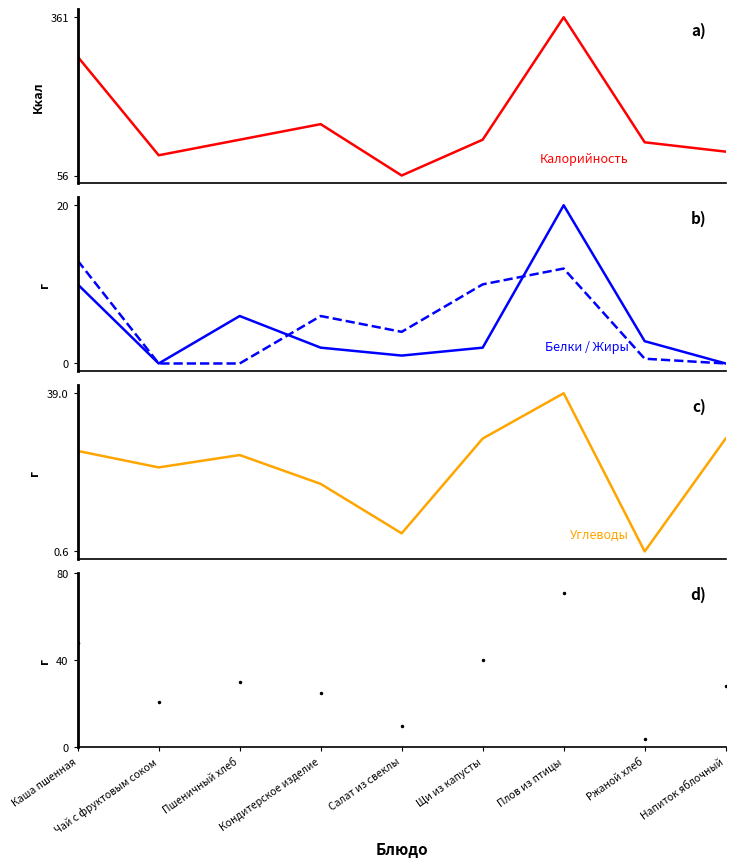

List the labels in order of Жиры value, smallest first.

Чай с фруктовым соком, Пшеничный хлеб, Напиток яблочный, Ржаной хлеб, Салат из свеклы, Кондитерское изделие, Щи из капусты, Плов из птицы, Каша пшенная